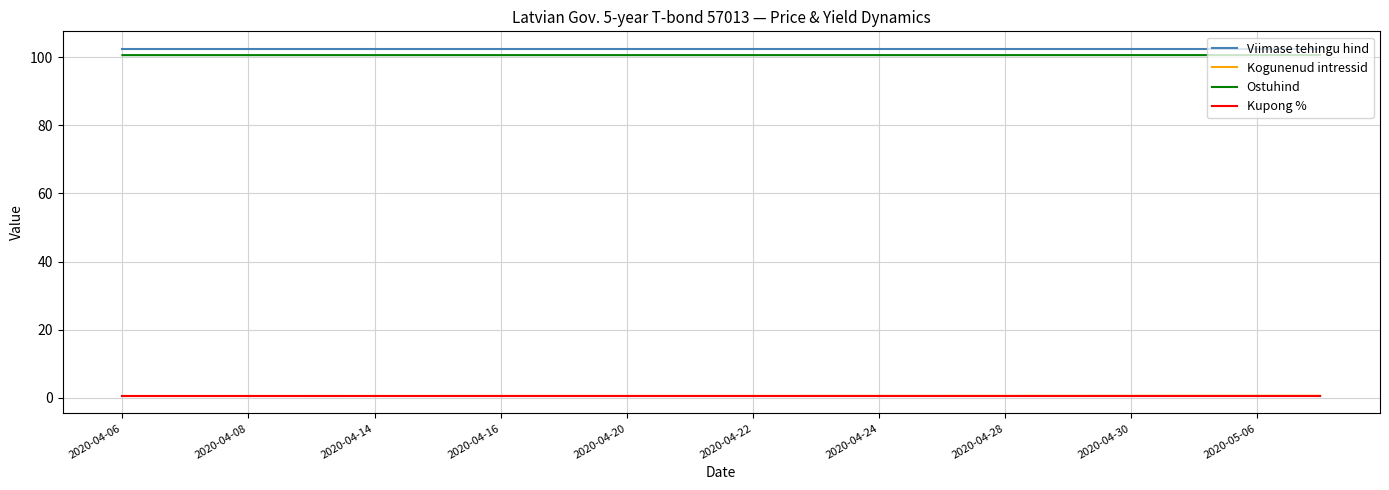

What is the greatest value displayed?

102.5